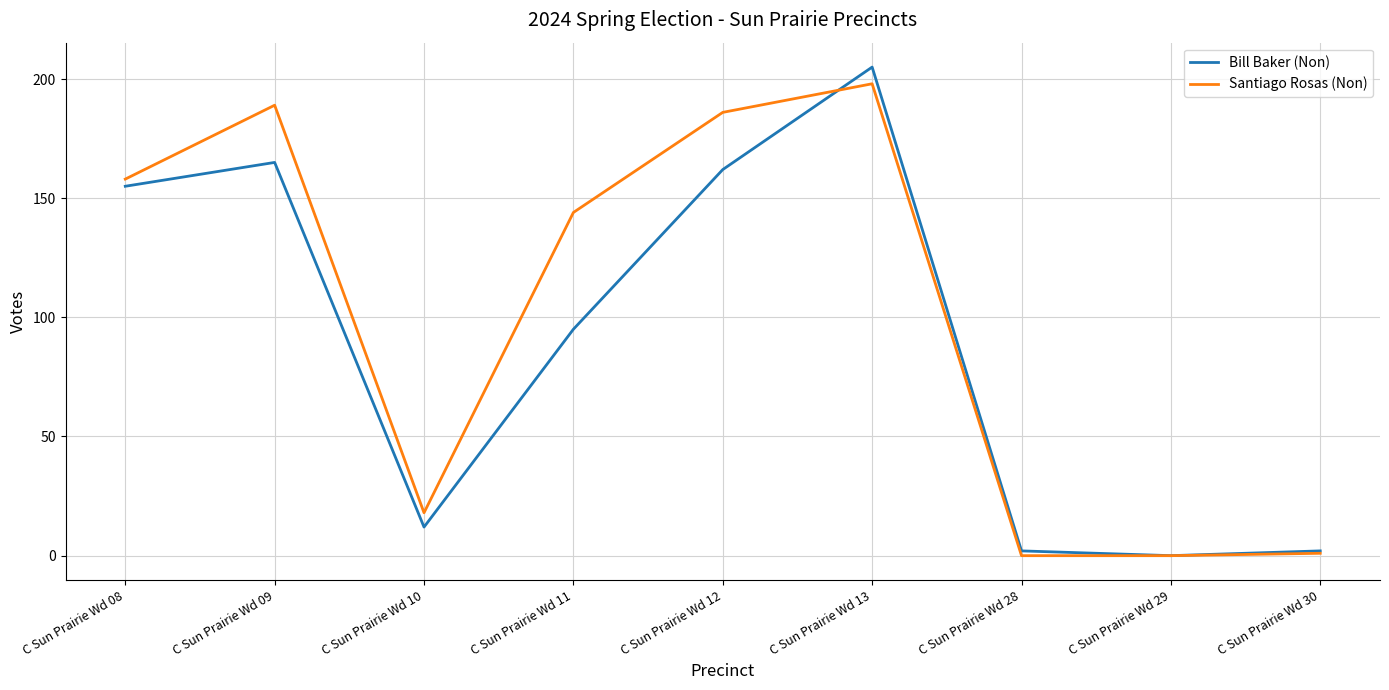

Is it true that Santiago Rosas (Non) equals 18 at C Sun Prairie Wd 10?

True